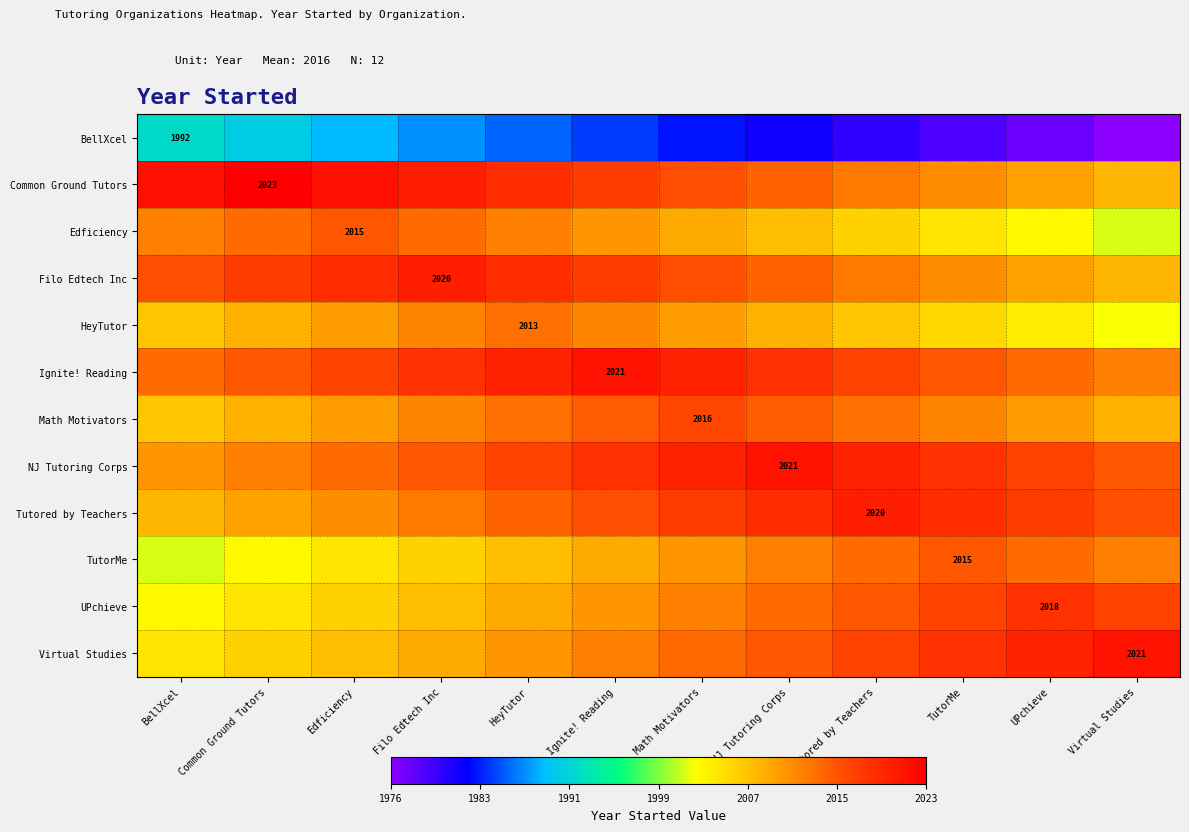

What is the sum of all Math Motivators values?

24138.0